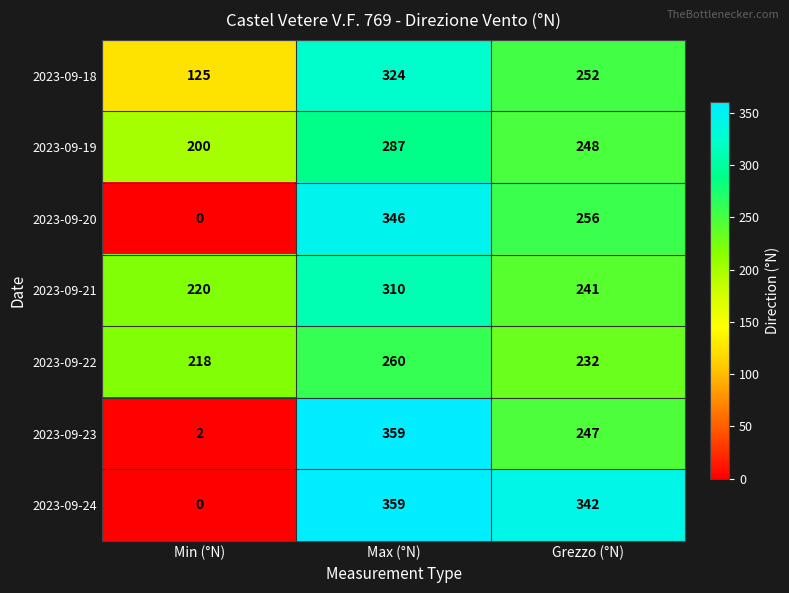

Reading left to right, list all the values displayed in this chart.

2023-09-18: 125	324	252
2023-09-19: 200	287	248
2023-09-20: 0	346	256
2023-09-21: 220	310	241
2023-09-22: 218	260	232
2023-09-23: 2	359	247
2023-09-24: 0	359	342